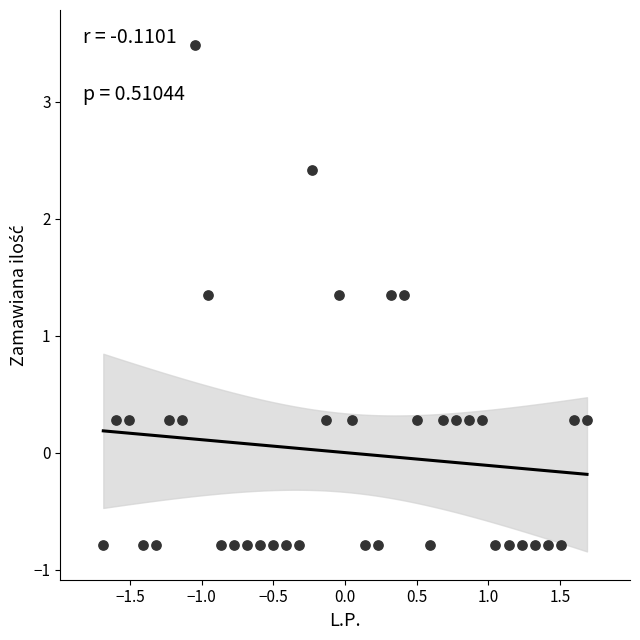

How many data points are displayed?

38